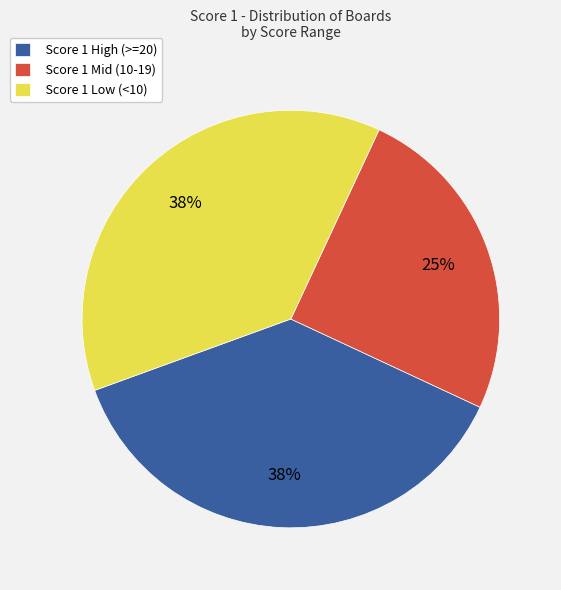

Is the sum of Score 1 High (>=20) and Score 1 Low (<10) greater than half?

Yes